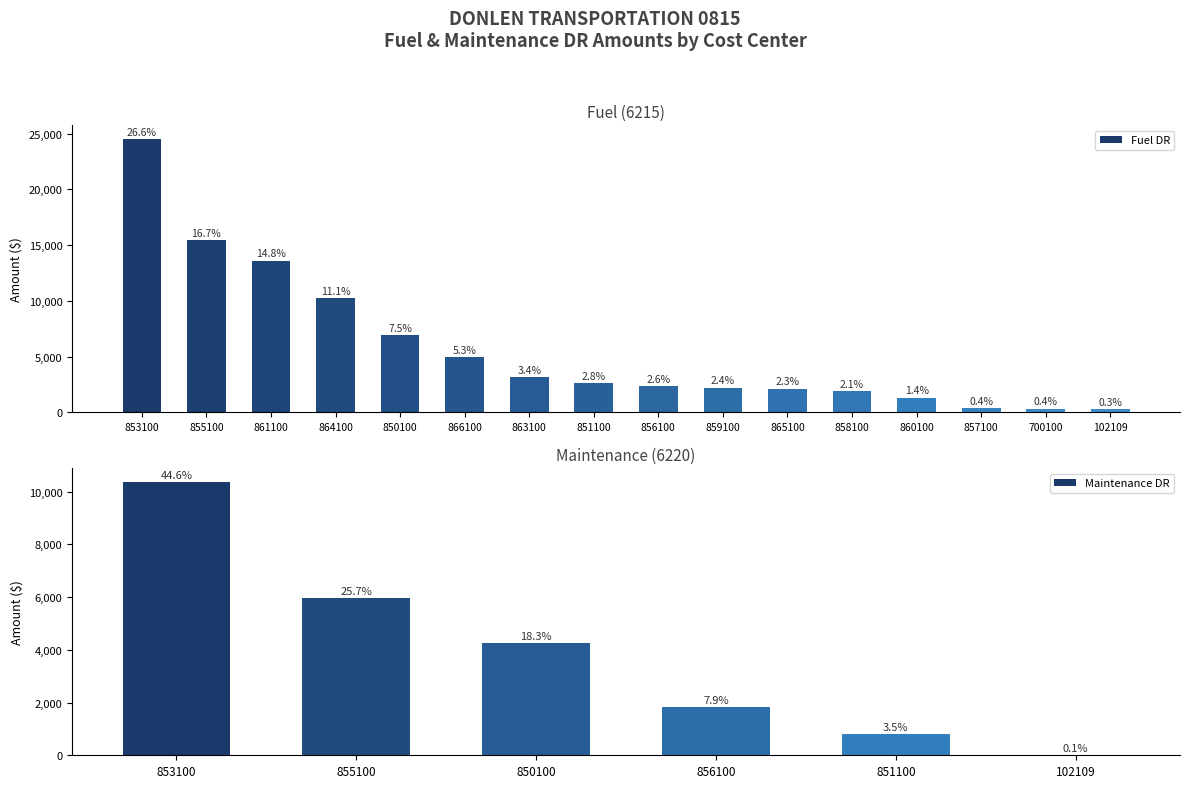

What is the maximum value shown in the chart?

24525.9